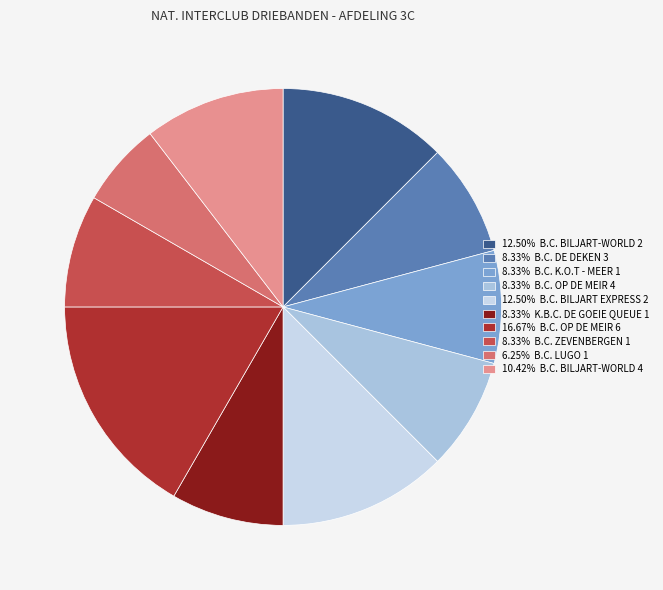

How many segments does this pie chart have?

10